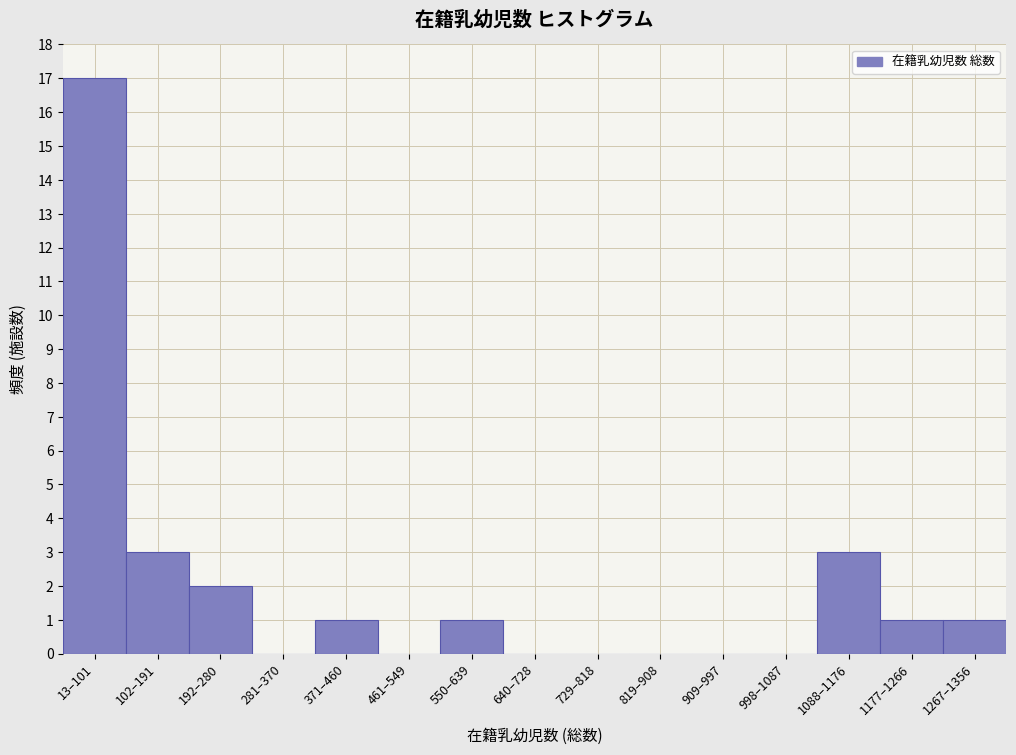

Reading right to left, what are all the values shown in this chart?

1267–1356=1	1177–1266=1	1088–1176=3	998–1087=0	909–997=0	819–908=0	729–818=0	640–728=0	550–639=1	461–549=0	371–460=1	281–370=0	192–280=2	102–191=3	13–101=17